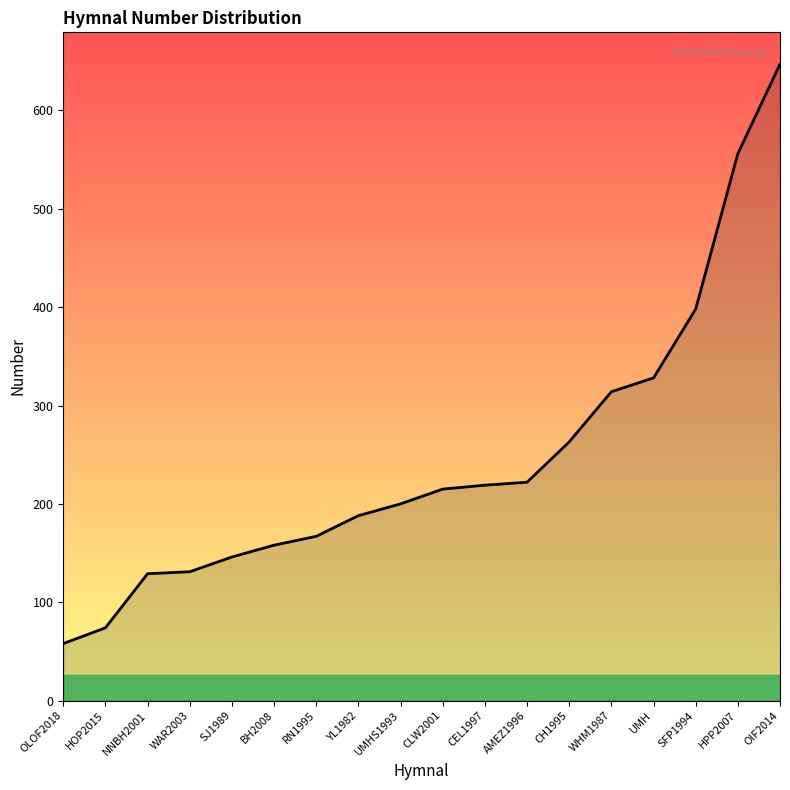

What is the greatest value displayed?

647